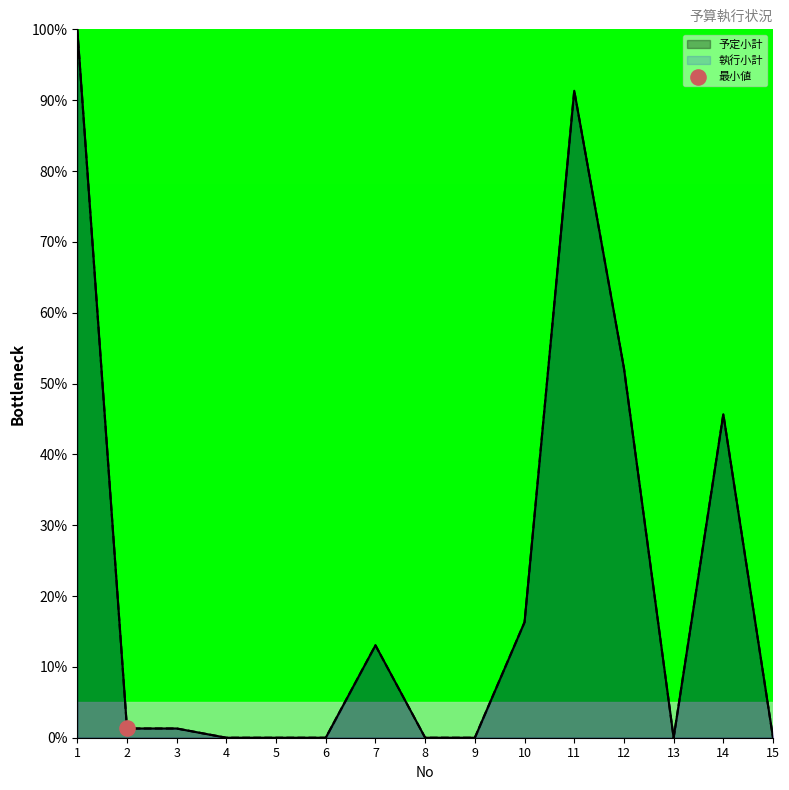

At which category is the sum across all series the highest?

1